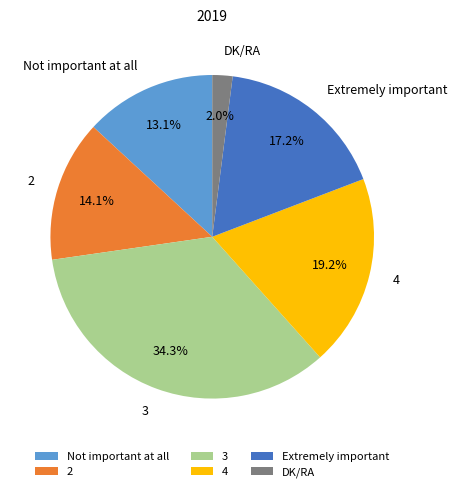

Which slice is the largest?

3